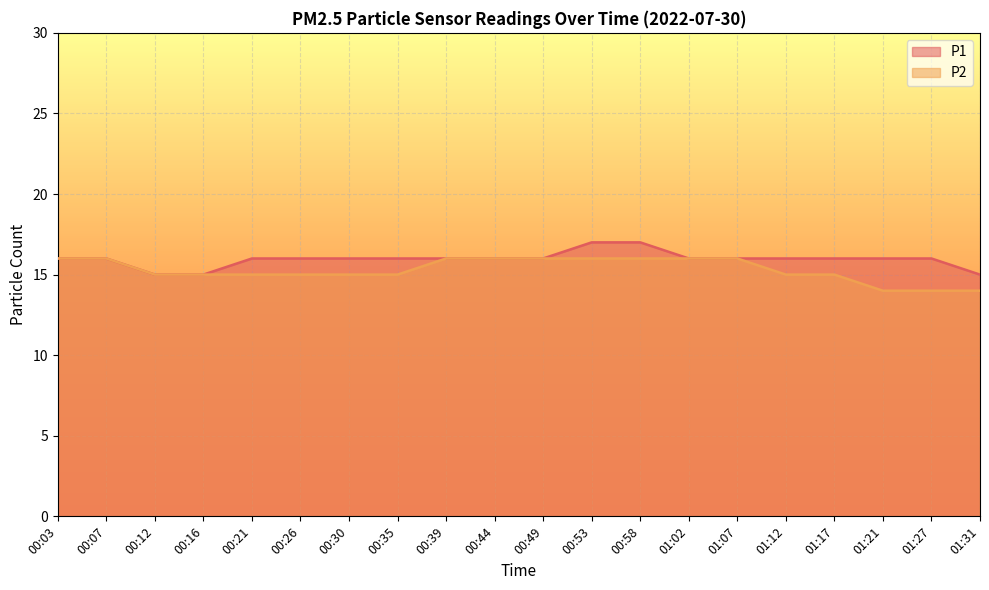

What is the sum of the P1 values at 01:12 and 00:26?

32